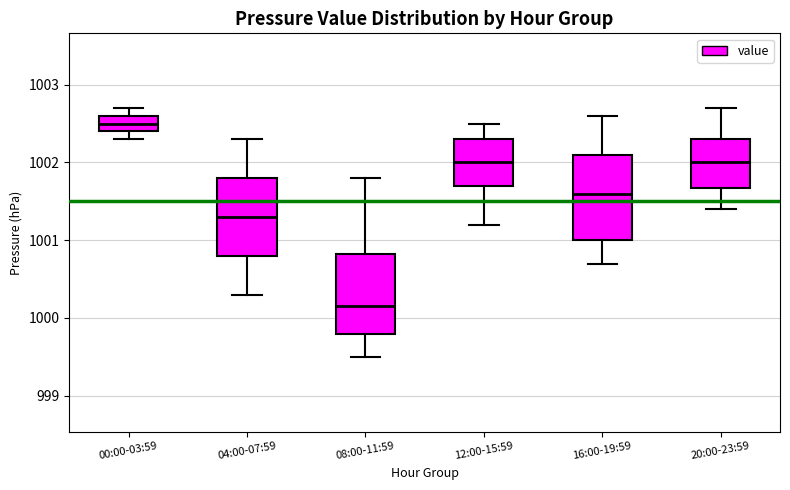

Where is the lower edge of the box for 12:00-15:59 on the y-axis? The values are not printed on the chart, so give them approximately, as read against the axis.

1001.7